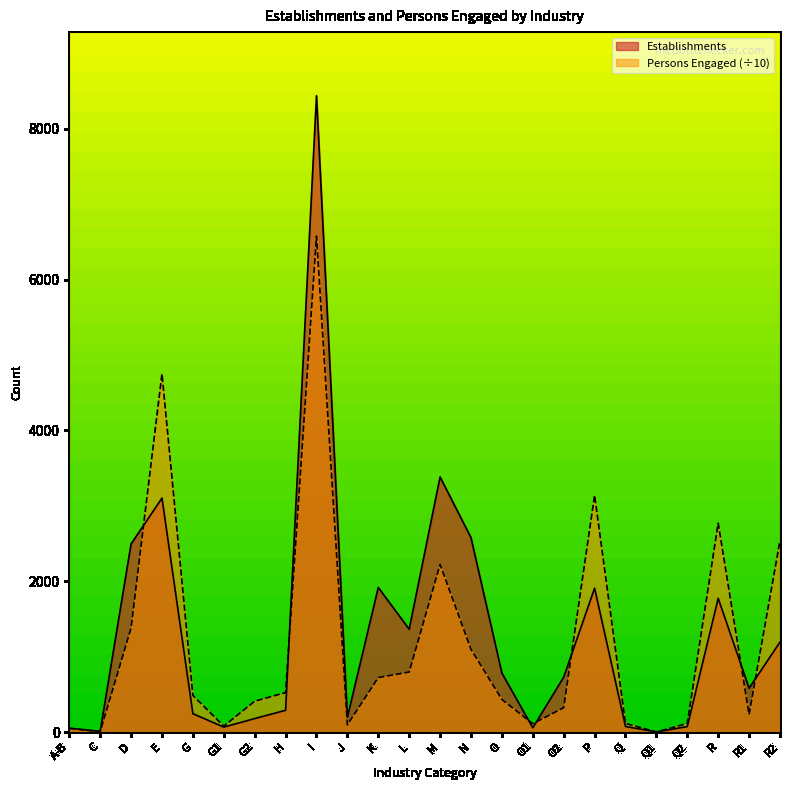

Does the chart have visible grid lines?

No